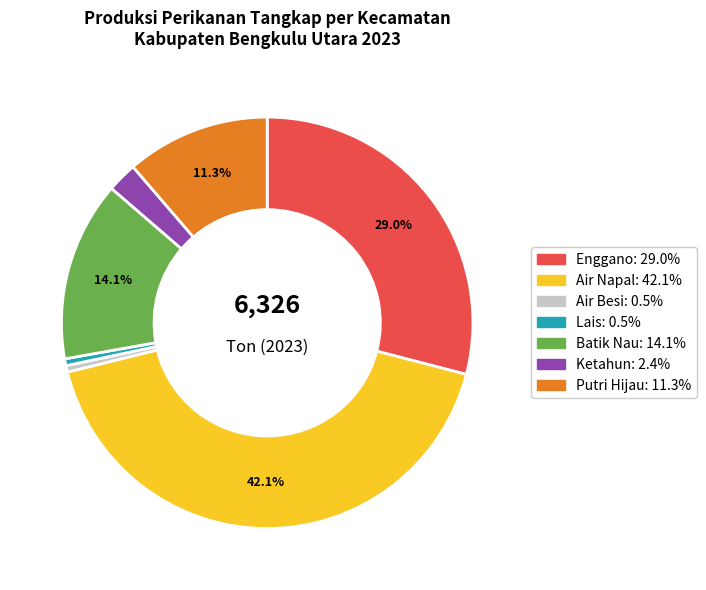

Which slice is the largest?

Air Napal